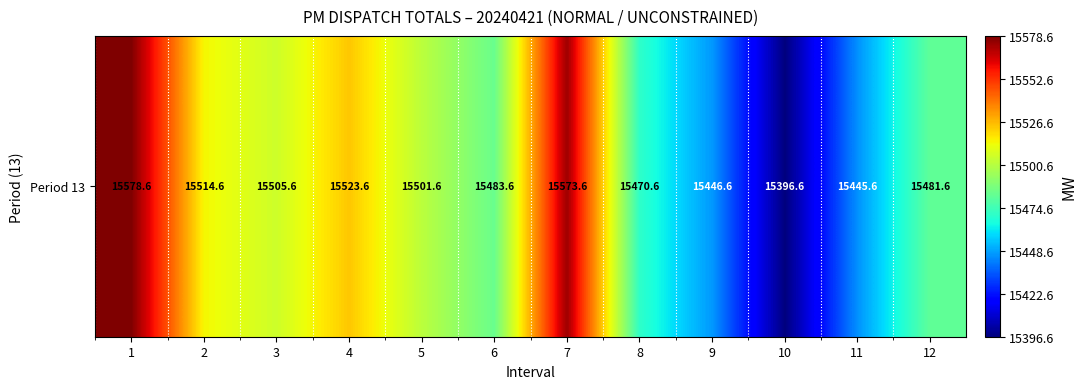

Count the number of categories in the chart.

12